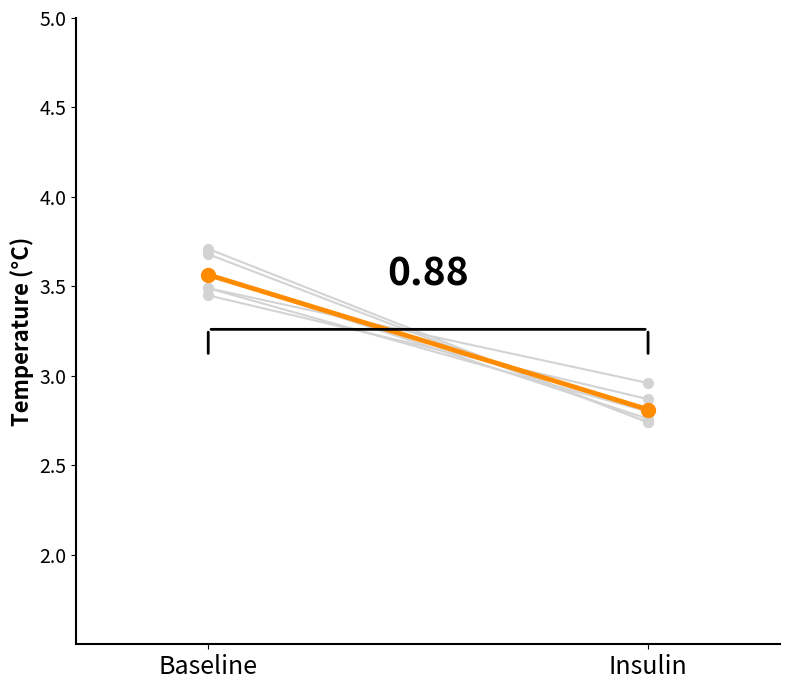

What is the average value?

3.2